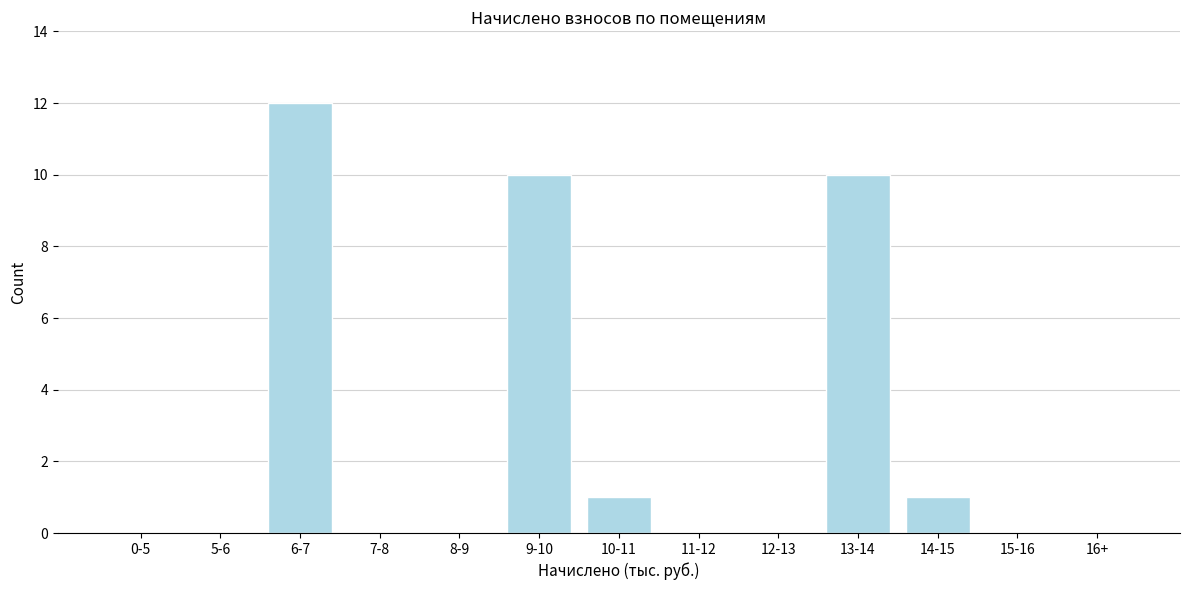

Reading left to right, transcribe all the data shown in this chart.

0-5=0	5-6=0	6-7=12	7-8=0	8-9=0	9-10=10	10-11=1	11-12=0	12-13=0	13-14=10	14-15=1	15-16=0	16+=0